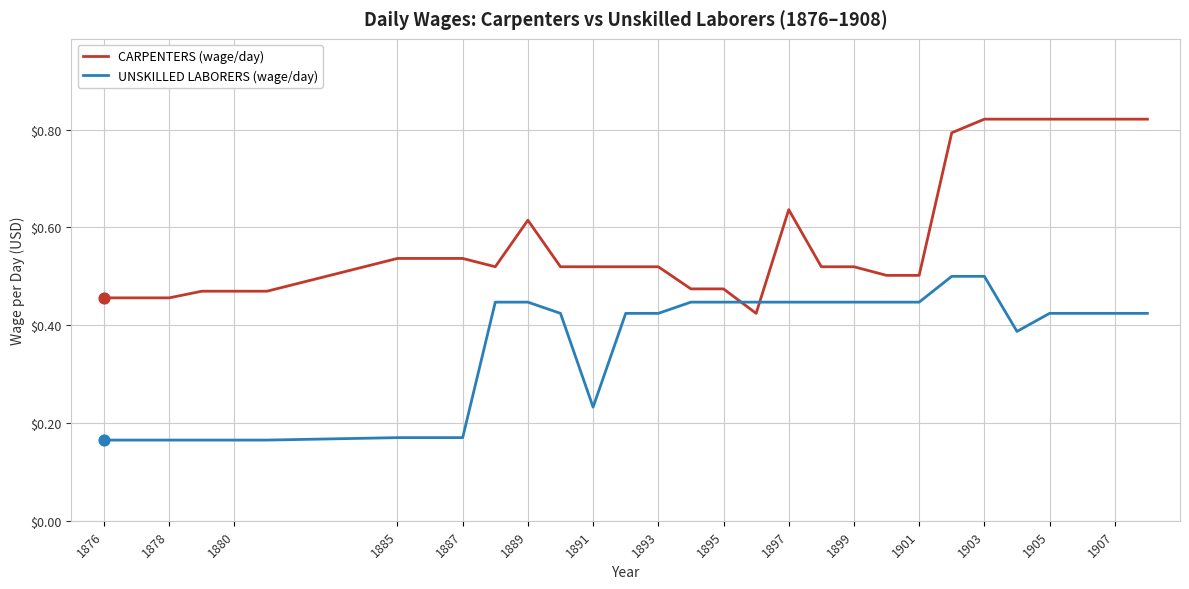

Which series has the widest spread of values?

CARPENTERS (wage/day)